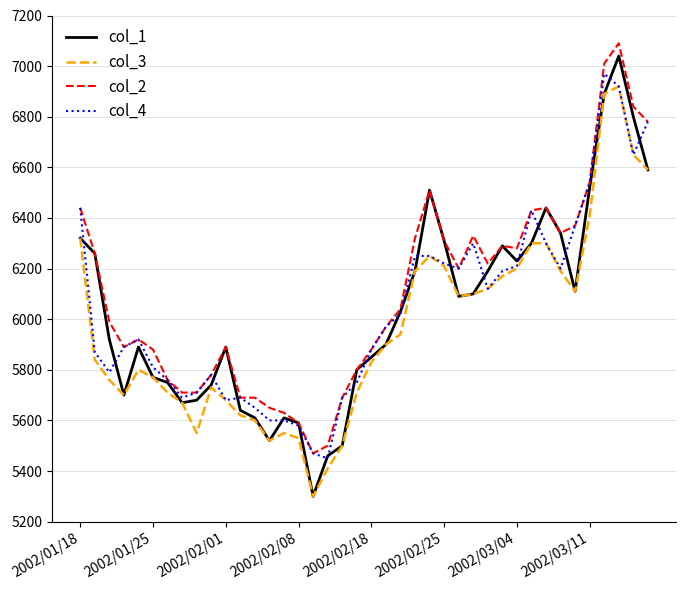

What is the highest value of the col_2 series?

7090